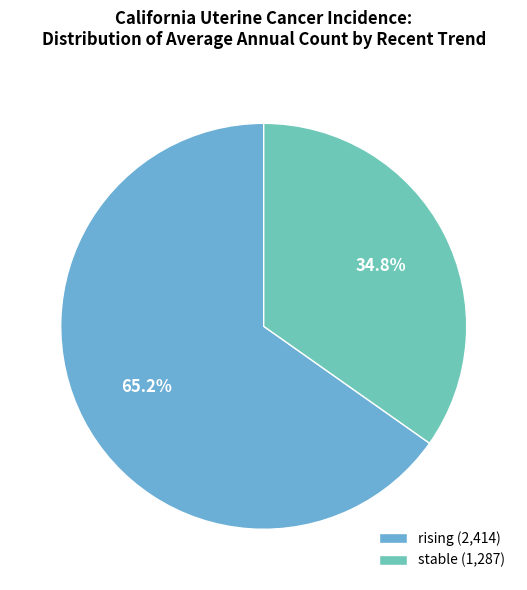

How many slices are in this pie chart?

2